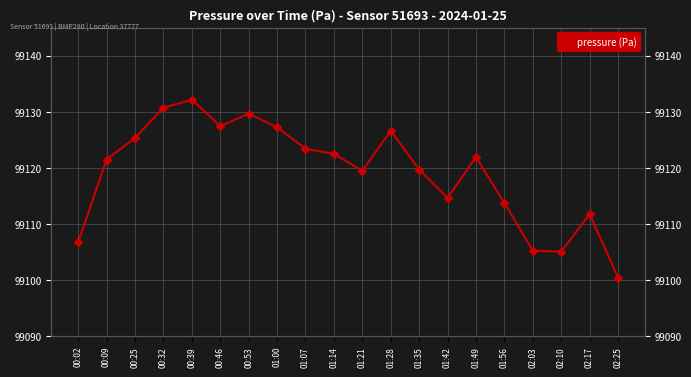

The value at 00:39 is 99132.2. True or false?

True